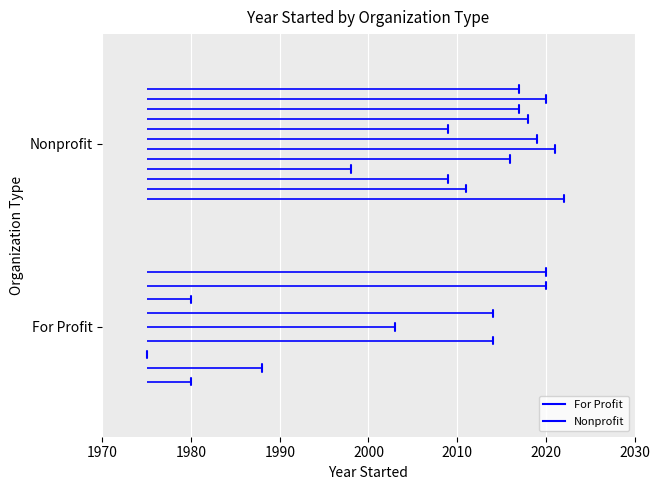

Which series has the widest spread of values?

For Profit